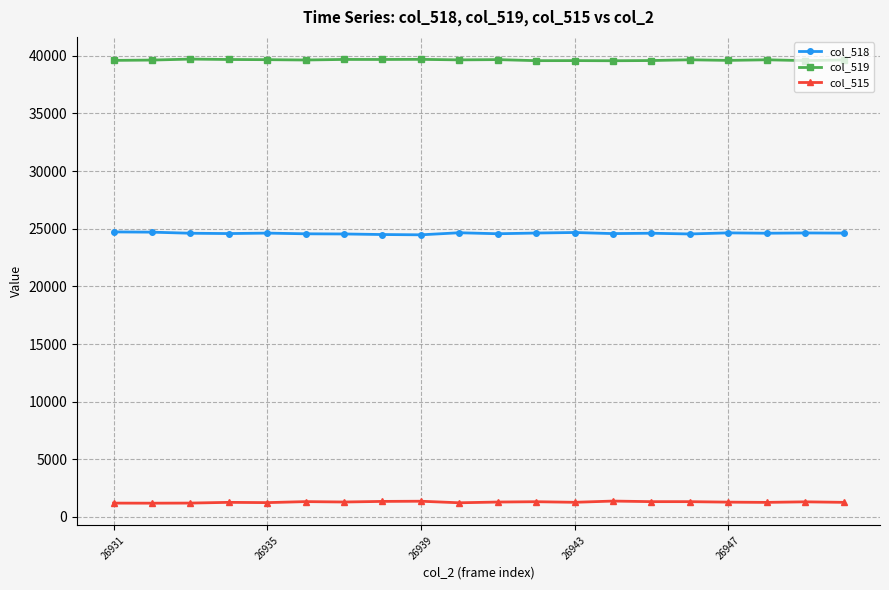

What is the sum of all col_518 values?

492128